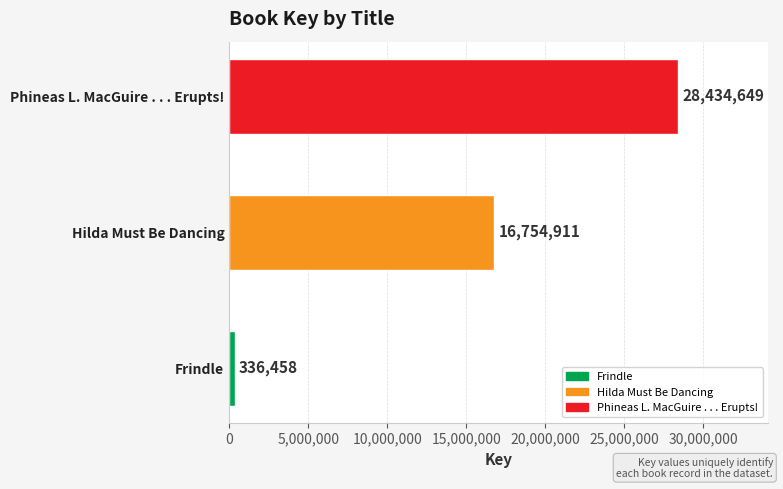

Count the values in the range 336458 to 28434649.

3